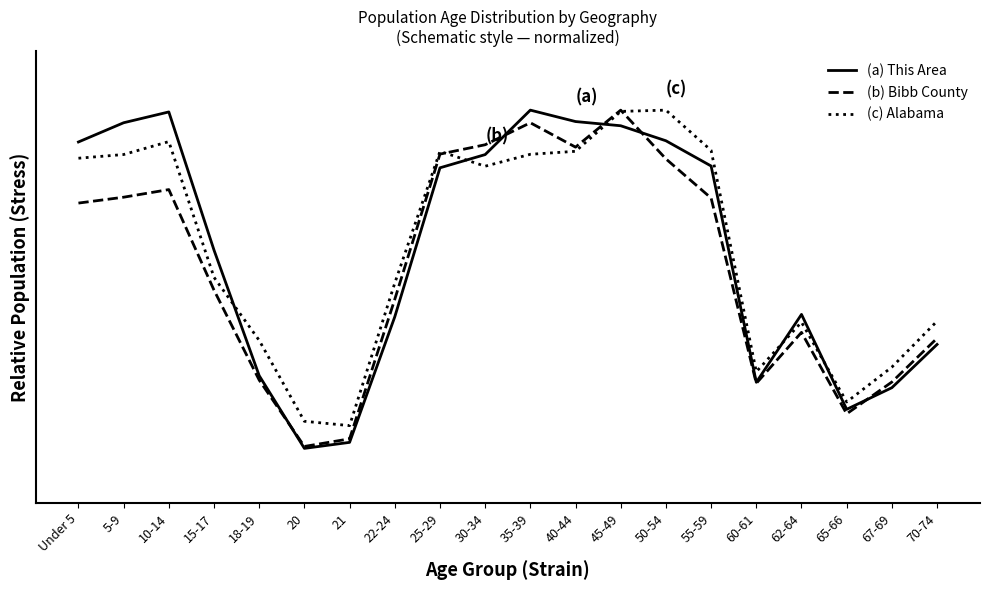

What position from the left is 60-61?

16